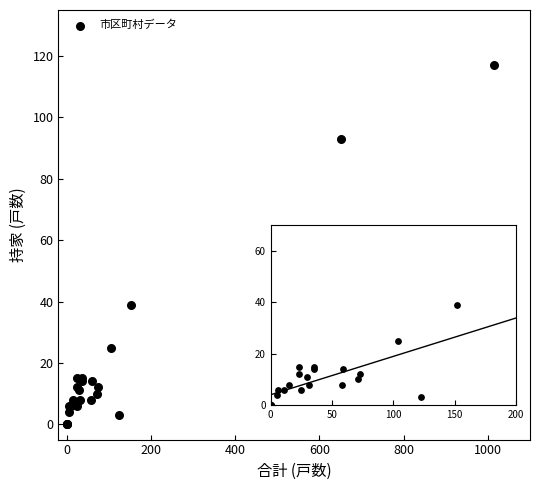

What Y value in the scatter plot is closest to 58?

39